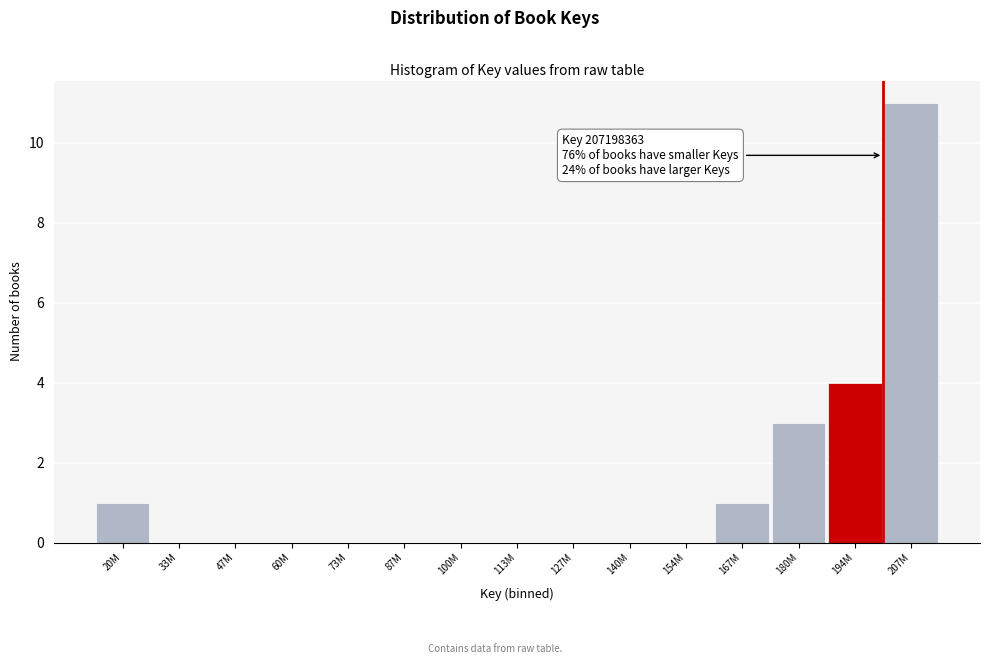

Reading right to left, extract all data points from this chart.

207M=11	194M=4	180M=3	167M=1	154M=0	140M=0	127M=0	113M=0	100M=0	87M=0	73M=0	60M=0	47M=0	33M=0	20M=1